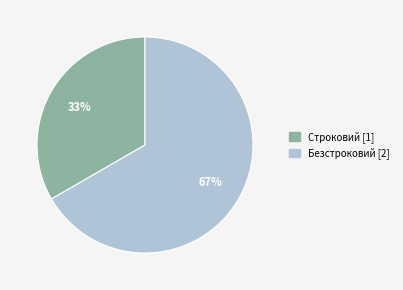

Rank the categories by value from lowest to highest.

Строковий, Безстроковий